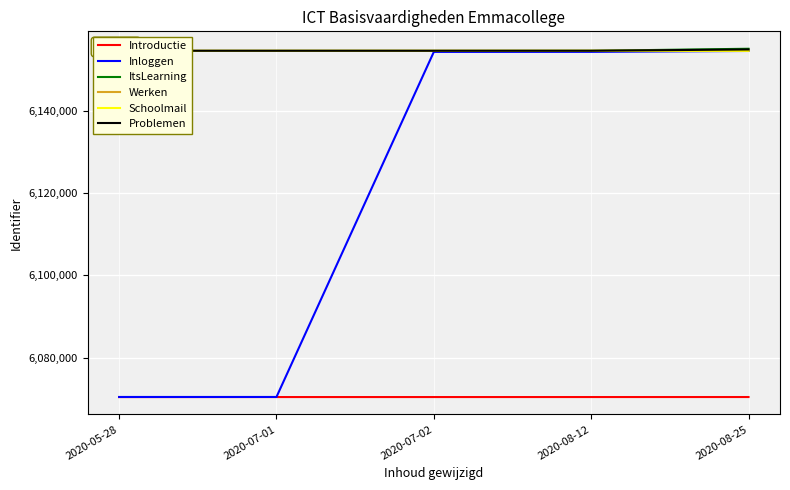

How many data points in ItsLearning are above 6154509?

2